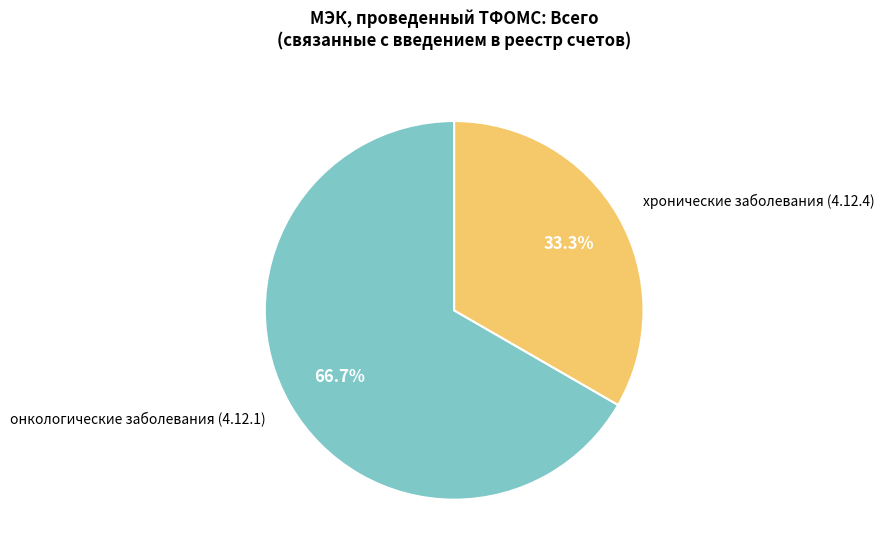

The хронические заболевания (4.12.4) slice represents 33% of the pie. True or false?

True